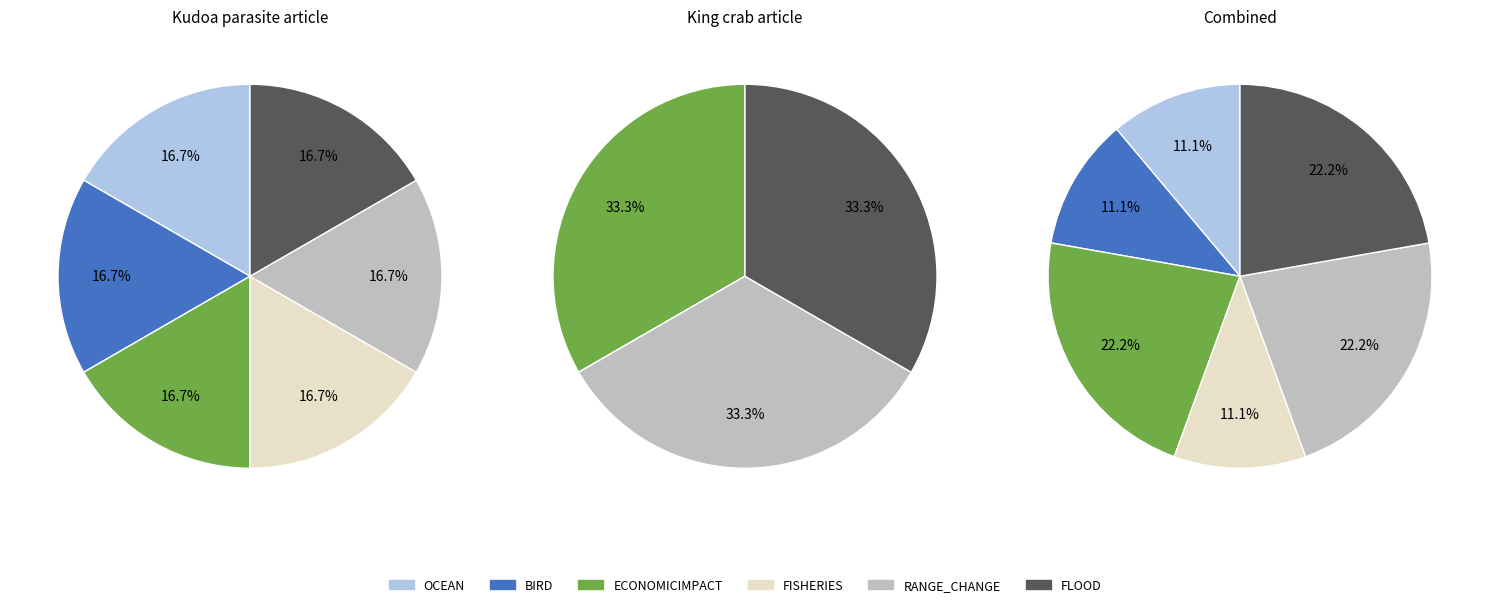

Combined, what portion of the pie is King crab article and Kudoa parasite article?

100.0%